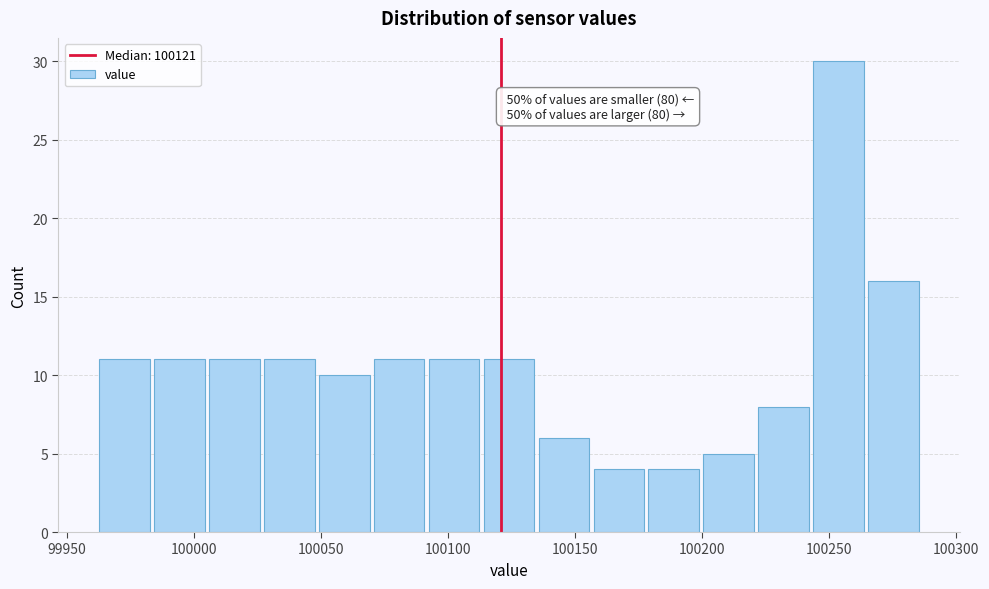

Which range on the x-axis has the tallest bar?

100245 to 100265